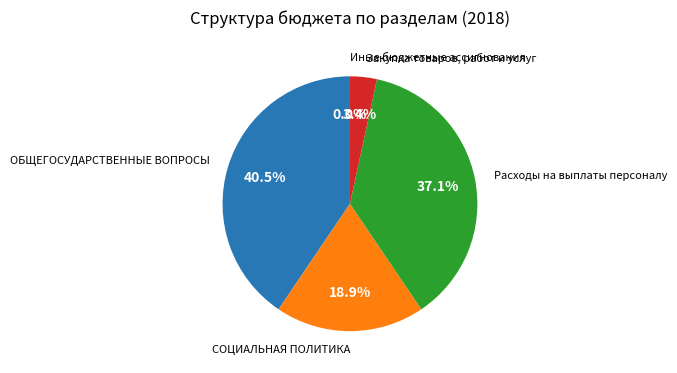

Which category has the biggest portion of the pie?

ОБЩЕГОСУДАРСТВЕННЫЕ ВОПРОСЫ